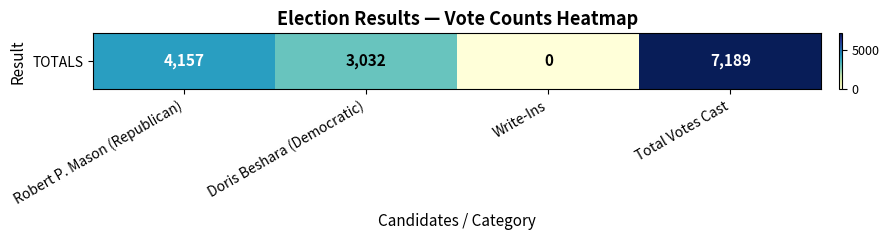

Is it true that the value at Doris Beshara (Democratic) is 3032?

True